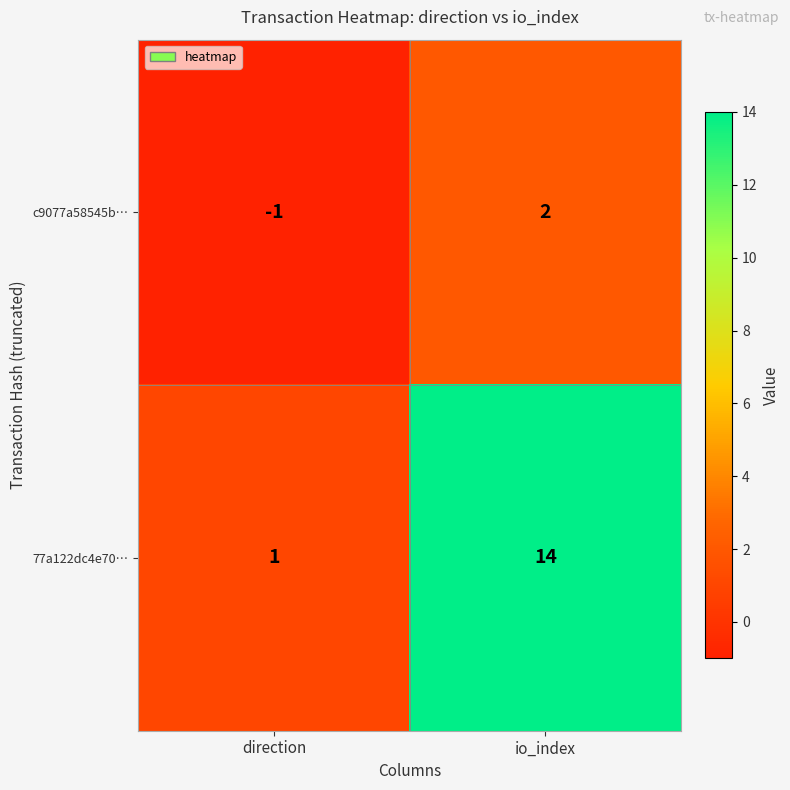

Between direction and io_index, which series saw the biggest shift?

77a122dc4e70…